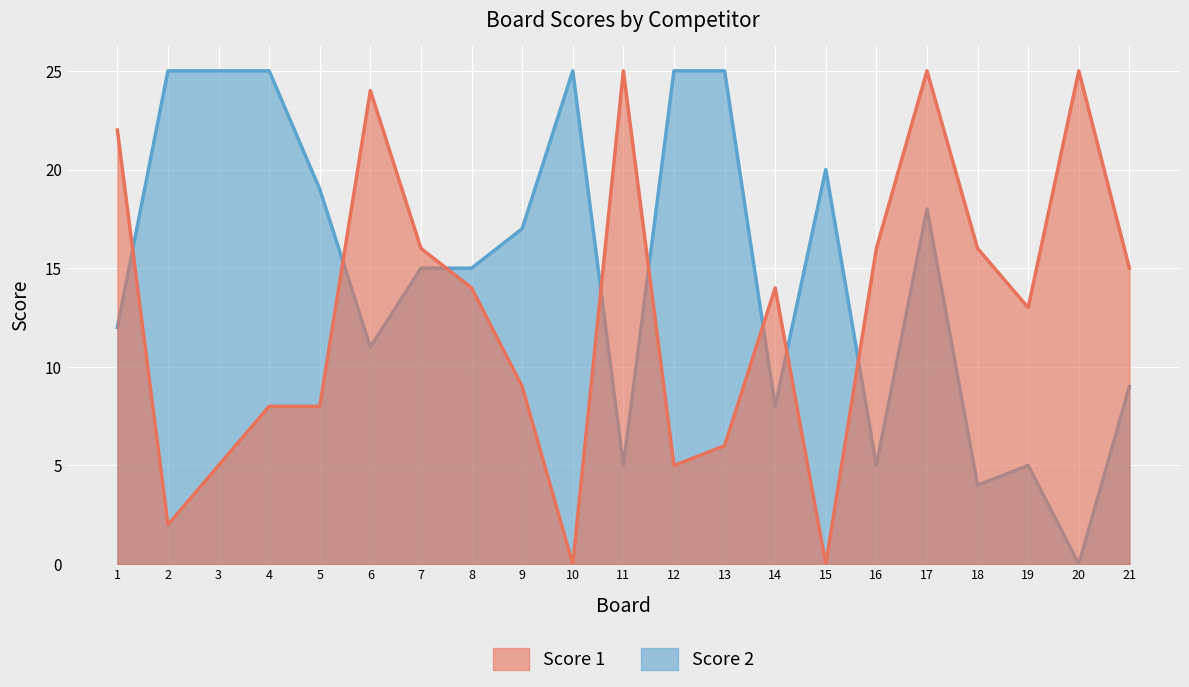

What is the value of the Score 1 point at the 7th from the left?

16